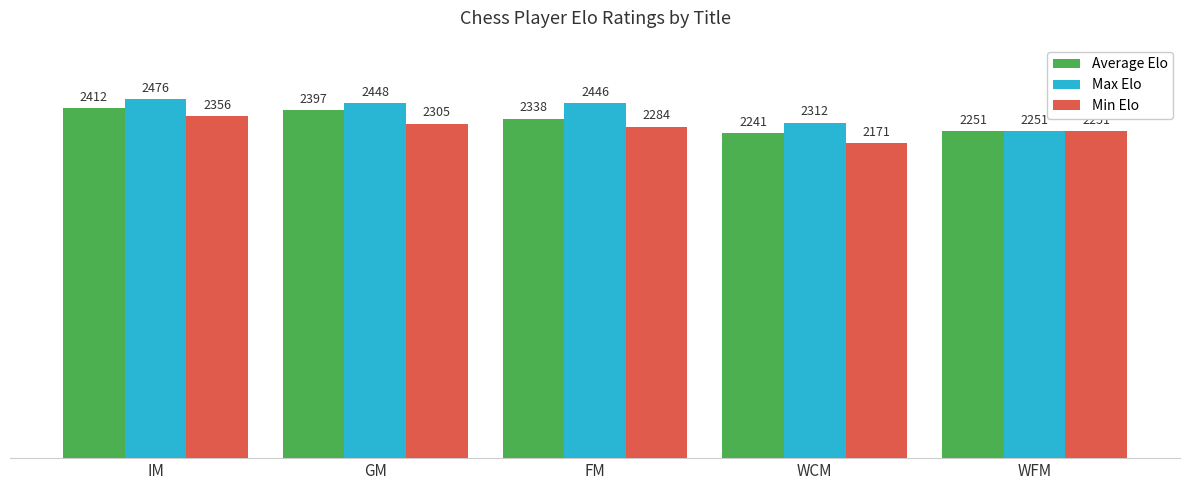

Which series has the largest total across all categories?

Max Elo